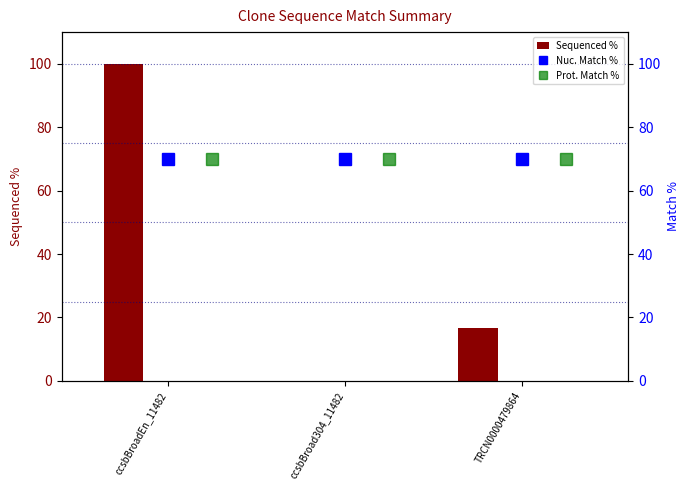

What is the sum of all Sequenced % values?

116.8